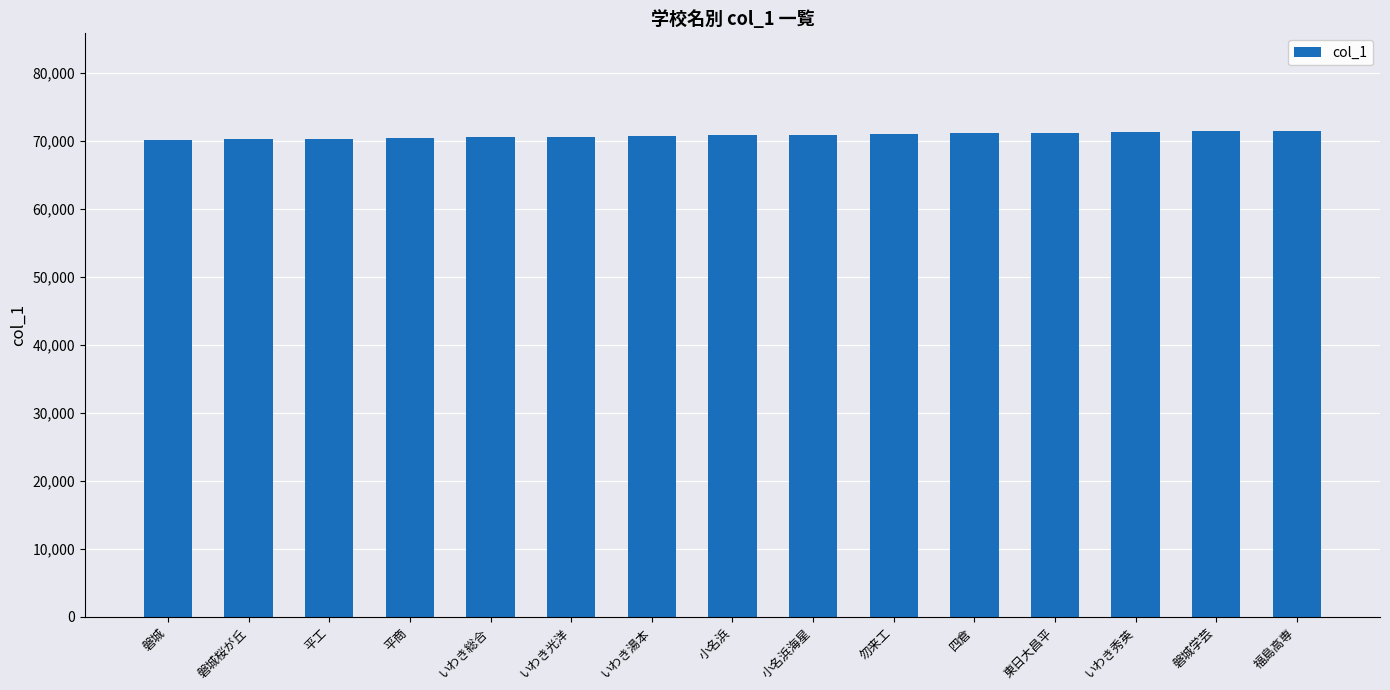

Read the value at 平商.

70400